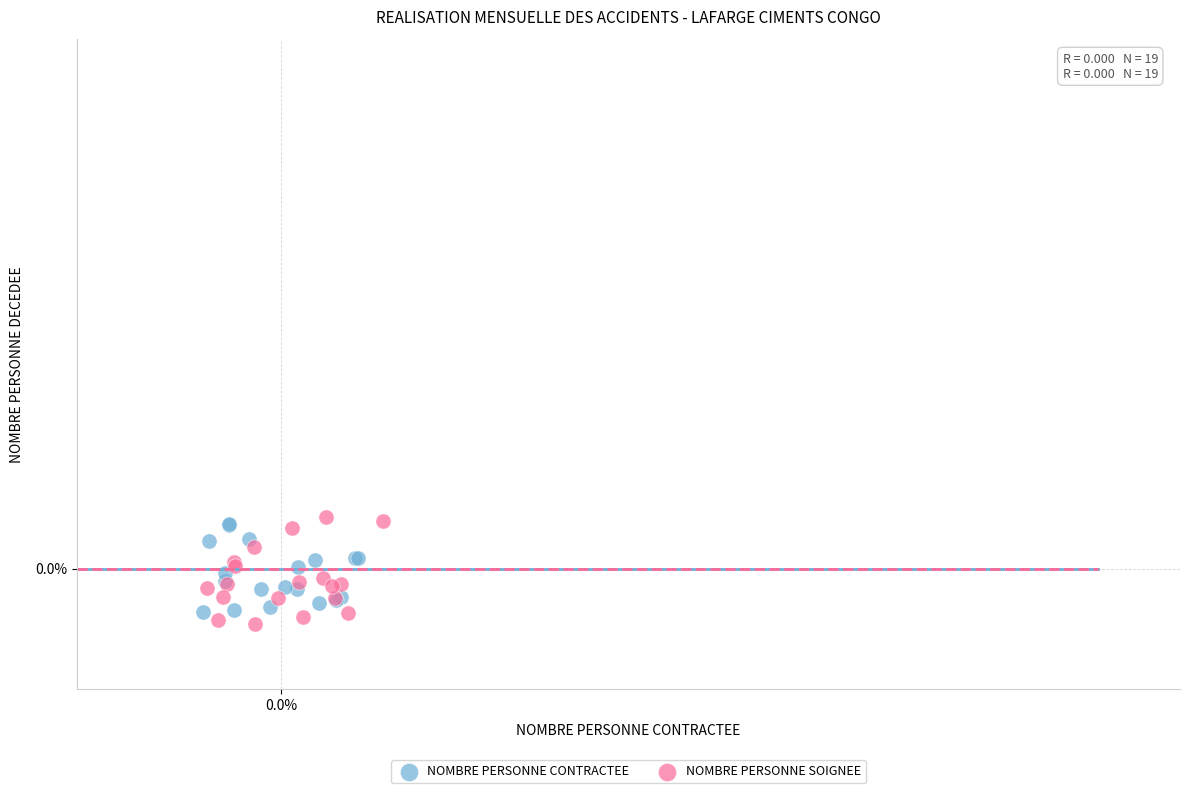

Which series contains the lowest Y value?

NOMBRE PERSONNE SOIGNEE